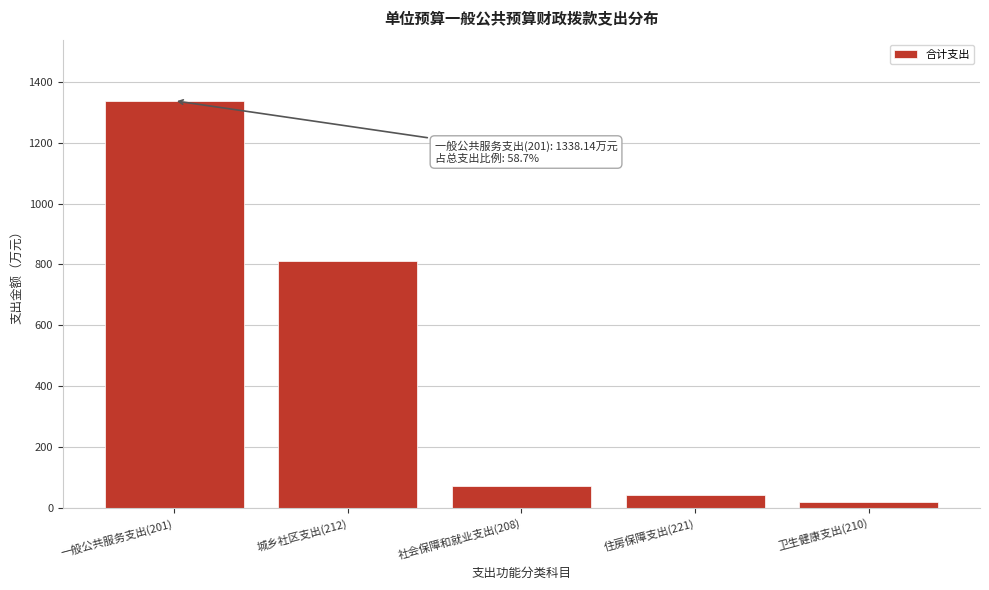

Reading left to right, what are all the values shown in this chart?

一般公共服务支出(201)=1338.1	城乡社区支出(212)=810.0	社会保障和就业支出(208)=72.6	住房保障支出(221)=41.5	卫生健康支出(210)=18.3